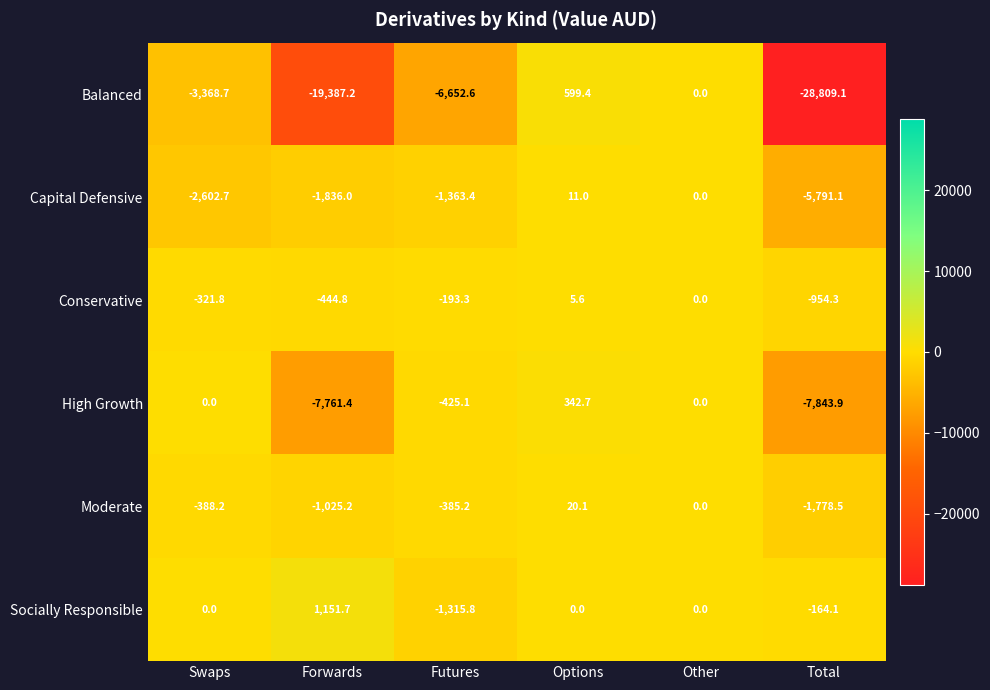

Rank the series at Futures from highest to lowest value.

Conservative, Moderate, High Growth, Socially Responsible, Capital Defensive, Balanced